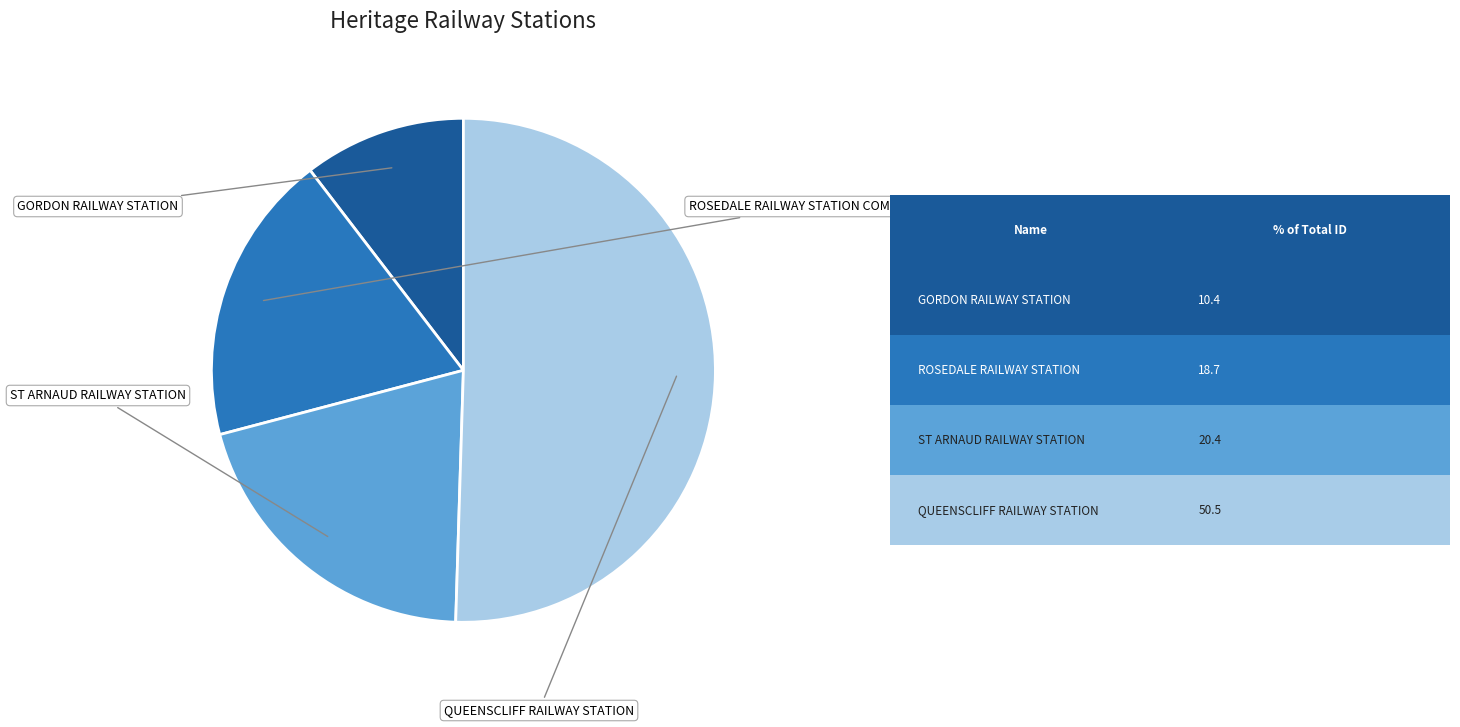

Does any single category account for the majority?

Yes